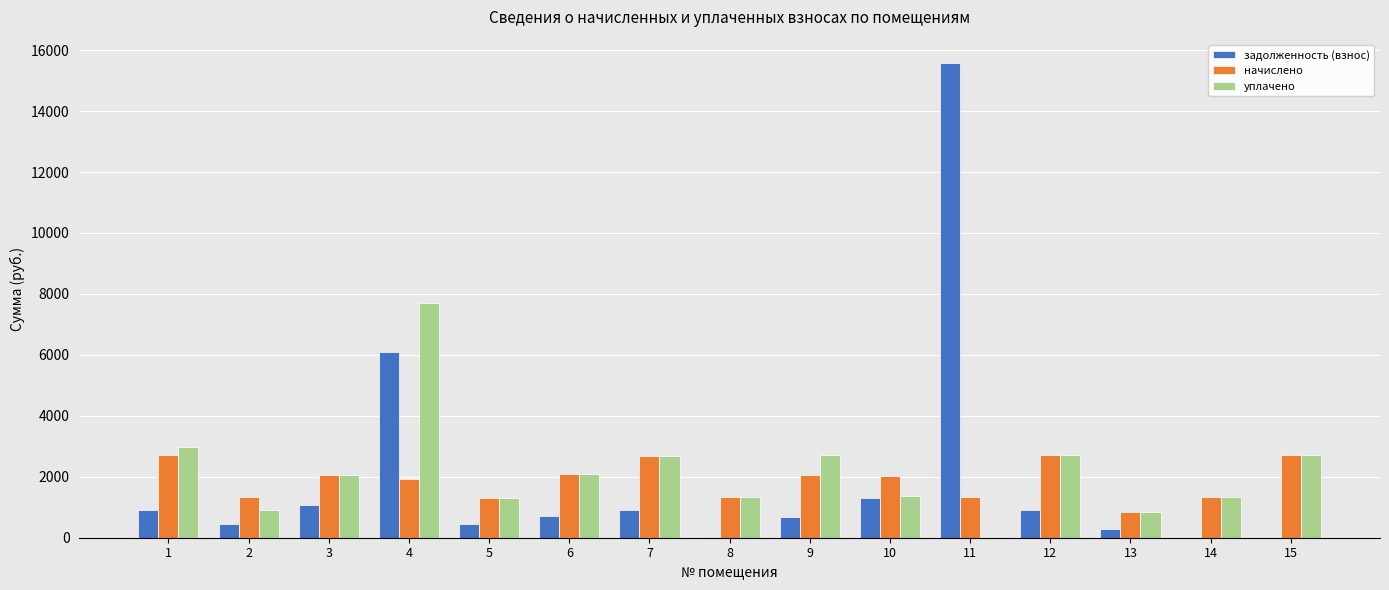

What is the maximum value shown in the chart?

15565.9